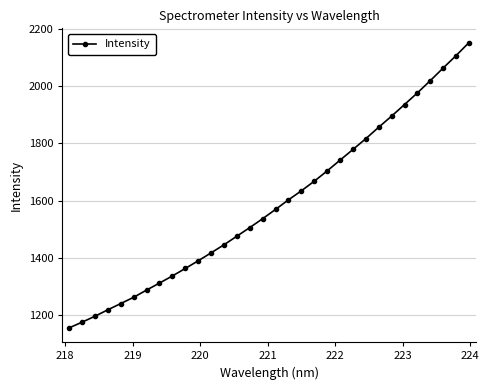

What is the difference between the maximum and minimum values?

996.3